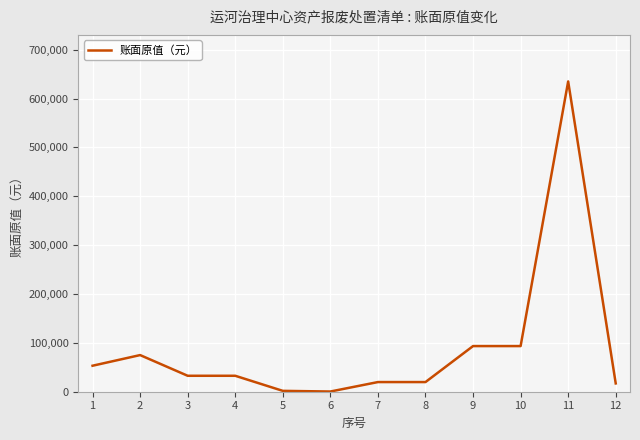

What is the ratio of the value at 3 to the value at 10?

0.3